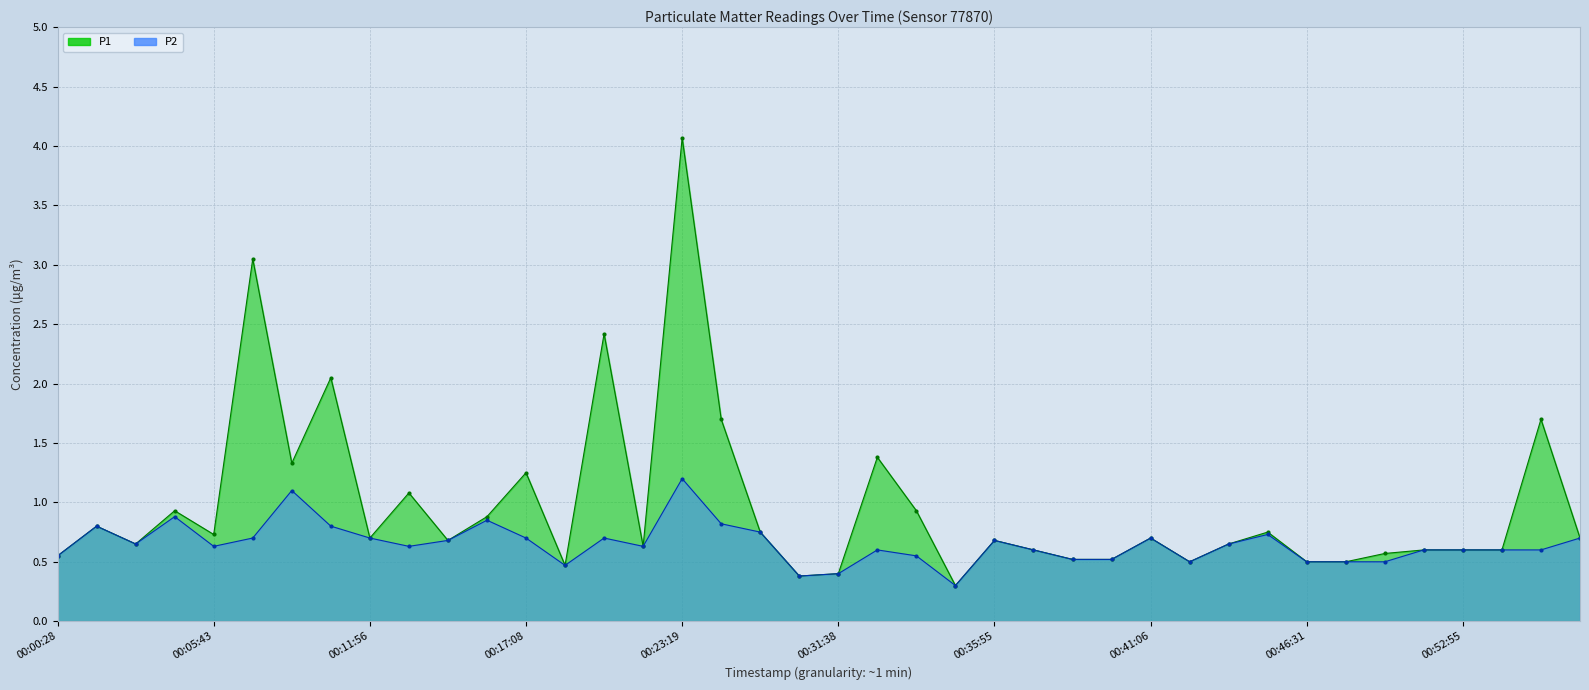

Reading left to right, what are all the values shown in this chart?

P1: 0.6	0.8	0.7	0.9	0.7	3.0	1.3	2.0	0.7	1.1	0.7	0.9	1.2	0.5	2.4	0.6	4.1	1.7	0.8	0.4	0.4	1.4	0.9	0.3	0.7	0.6	0.5	0.5	0.7	0.5	0.7	0.8	0.5	0.5	0.6	0.6	0.6	0.6	1.7	0.7
P2: 0.6	0.8	0.7	0.9	0.6	0.7	1.1	0.8	0.7	0.6	0.7	0.8	0.7	0.5	0.7	0.6	1.2	0.8	0.8	0.4	0.4	0.6	0.6	0.3	0.7	0.6	0.5	0.5	0.7	0.5	0.7	0.7	0.5	0.5	0.5	0.6	0.6	0.6	0.6	0.7